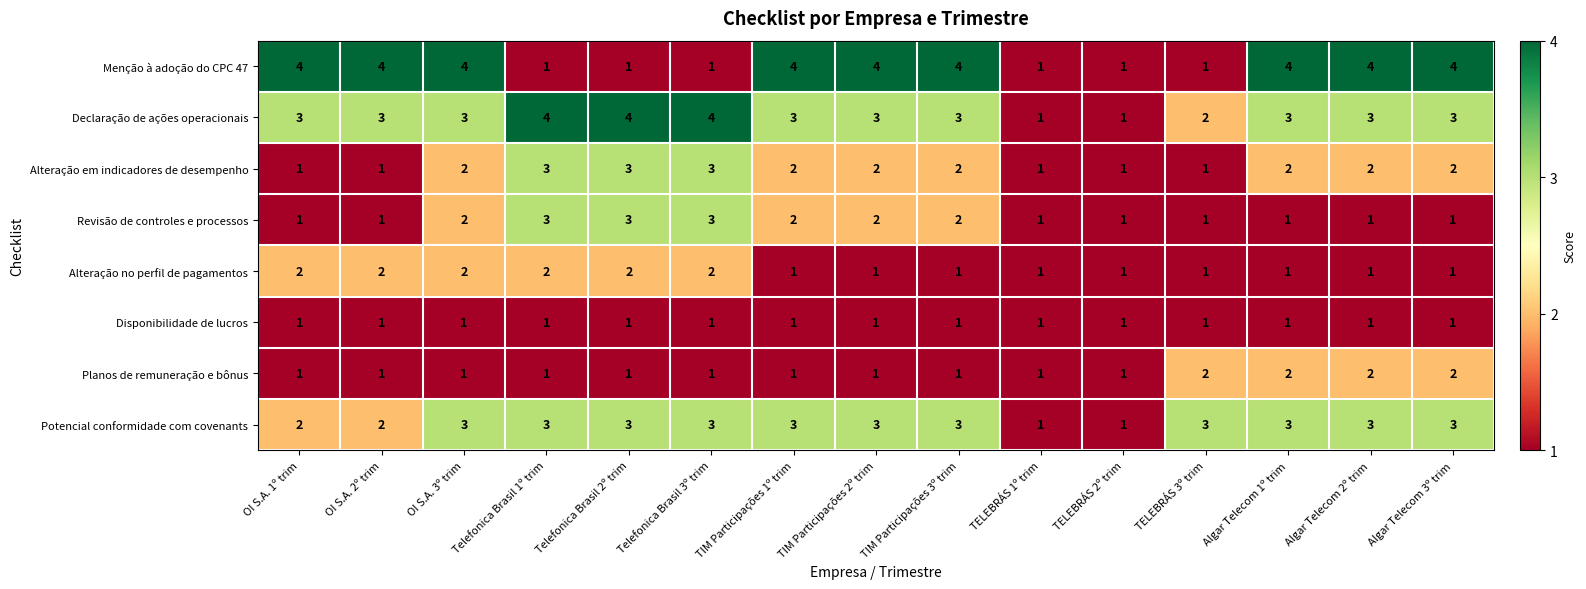

What is the sum of the Alteração no perfil de pagamentos values at OI S.A. 1º trim and OI S.A. 3º trim?

4